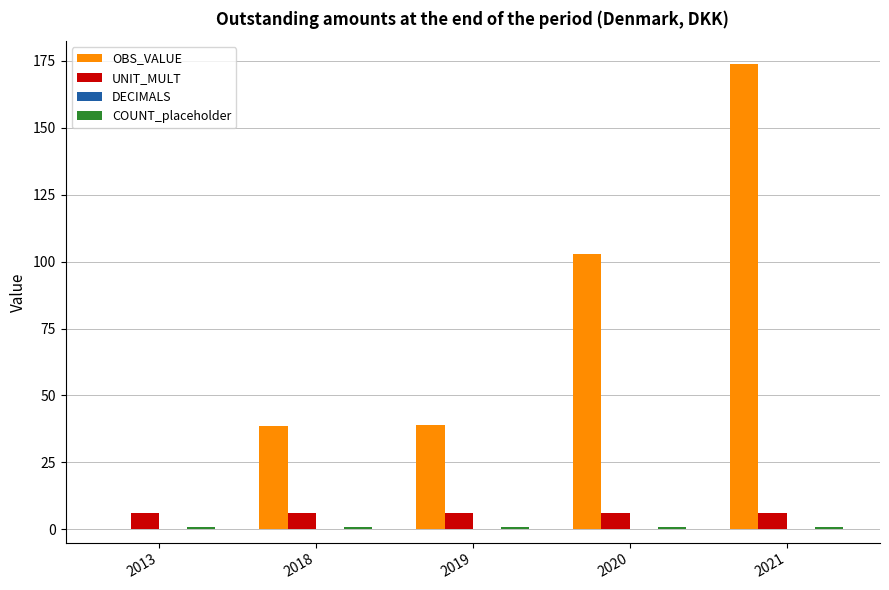

What is the sum of all OBS_VALUE values?

354.4